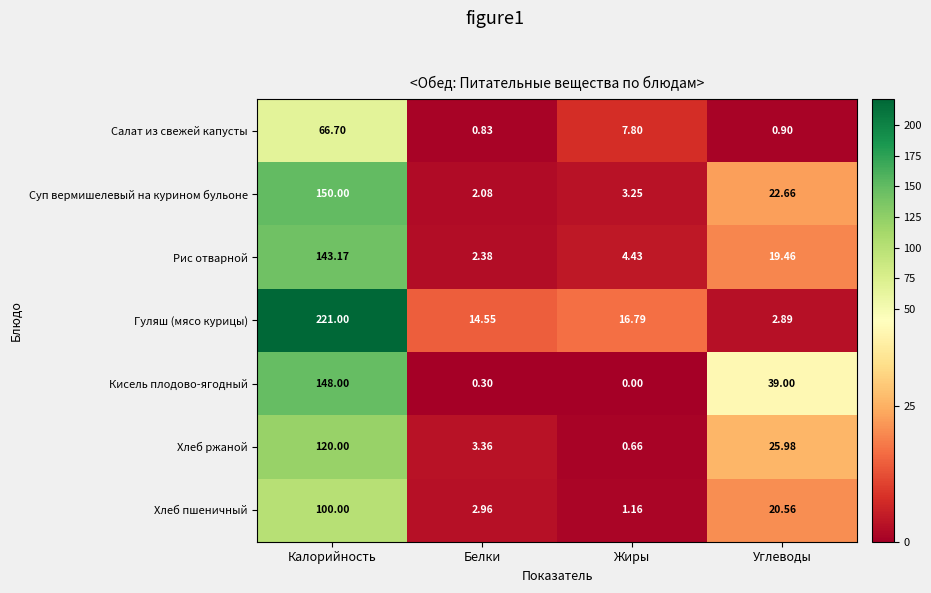

At how many categories does at least one series exceed 207?

1